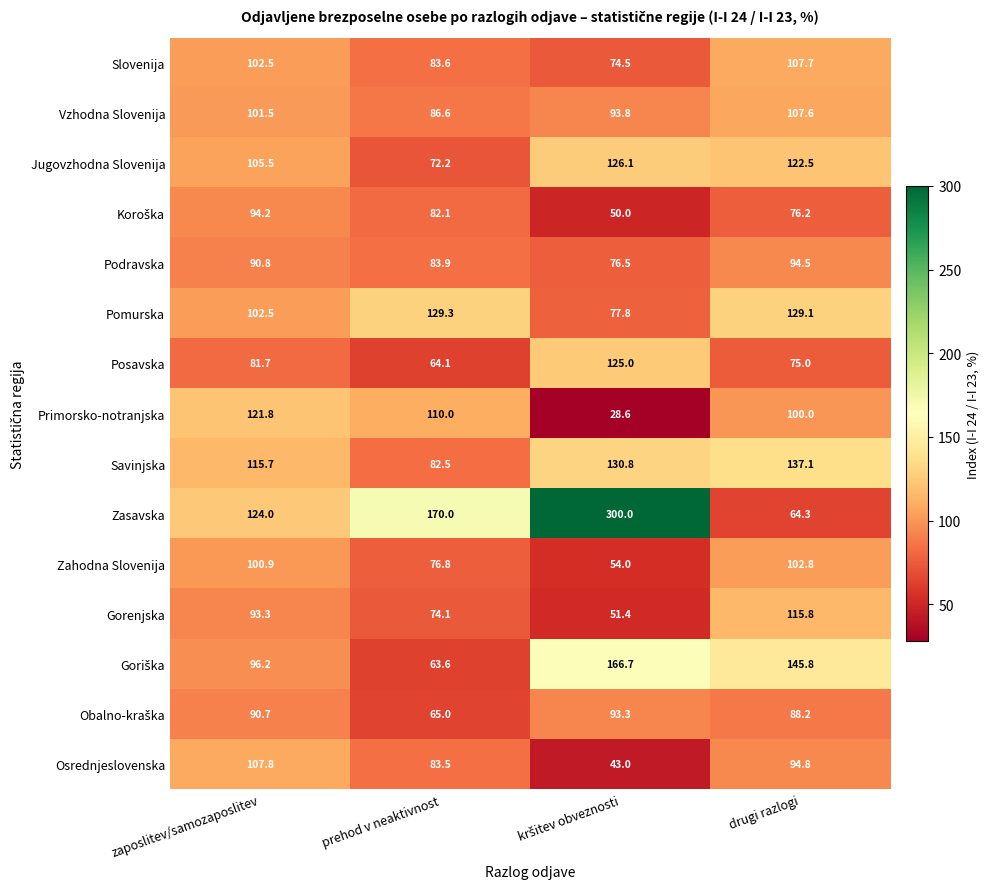

What is the difference between the highest and lowest values at zaposlitev/samozaposlitev?

42.3